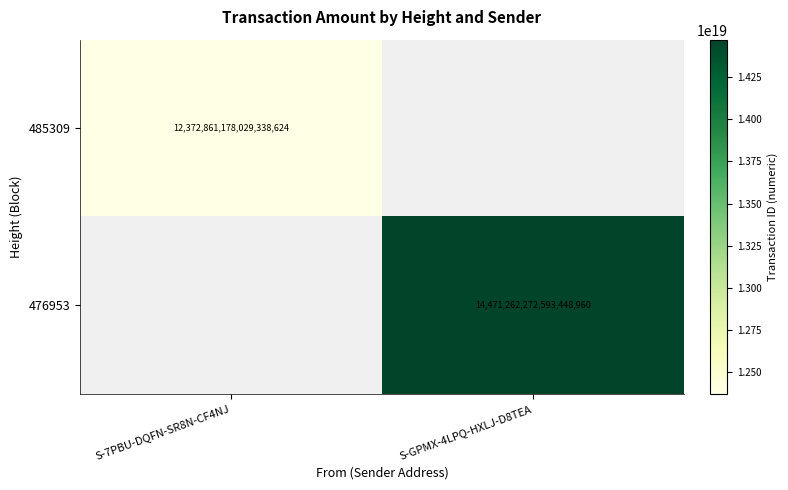

True or false: 485309 has a value of 12372861178029338624 at S-7PBU-DQFN-SR8N-CF4NJ.

True